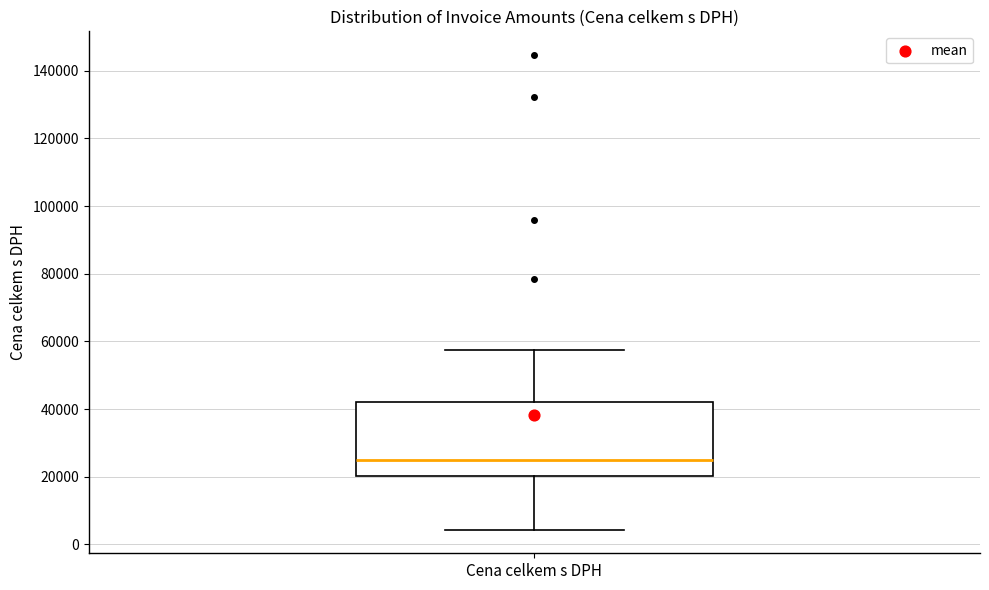

Read this box plot against the y-axis: the position of the median line, the range covered by the box, and the ends of both whiskers. The values are not printed on the chart, so give them approximately, as read against the axis.

median 24000, box 20000 to 42000, whiskers 4000 to 58000